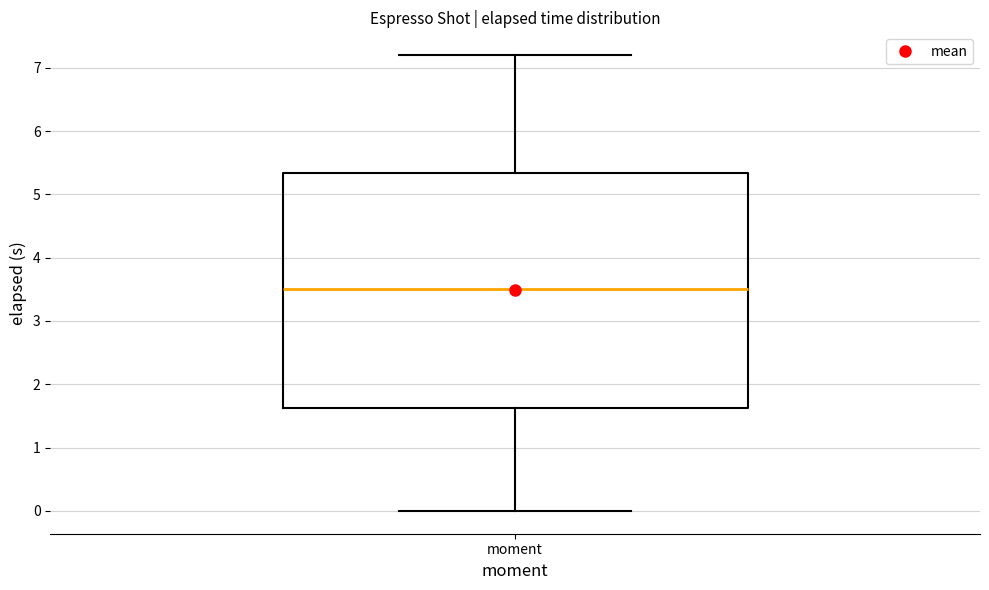

Read this box plot against the y-axis: the position of the median line, the range covered by the box, and the ends of both whiskers. The values are not printed on the chart, so give them approximately, as read against the axis.

median 3.5, box 1.6 to 5.3, whiskers 0.0 to 7.2